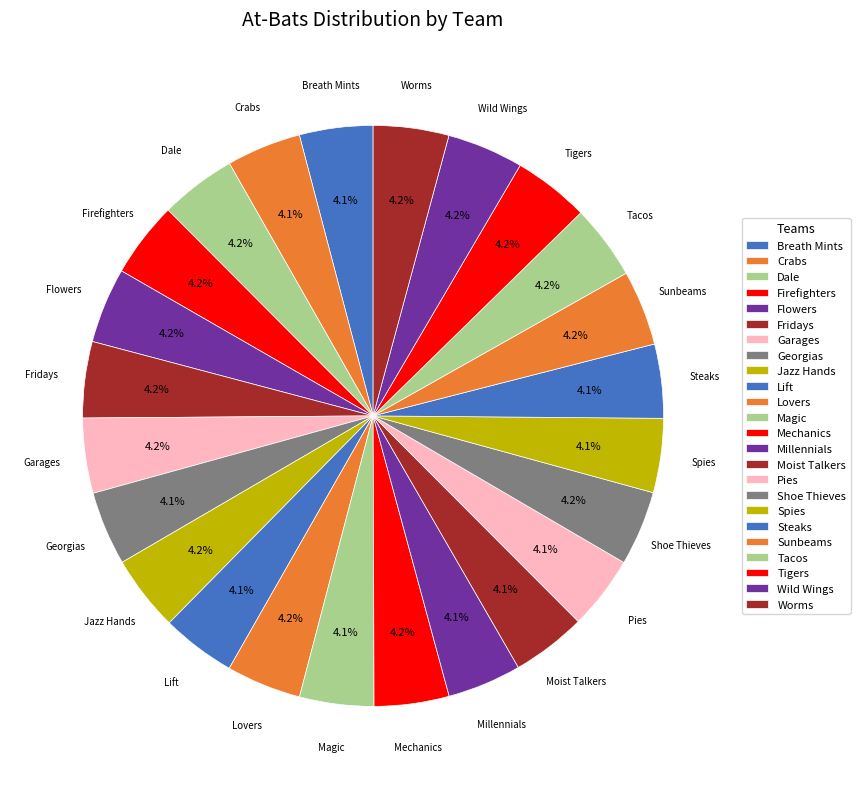

Is it true that Mechanics is 16% of the pie?

False